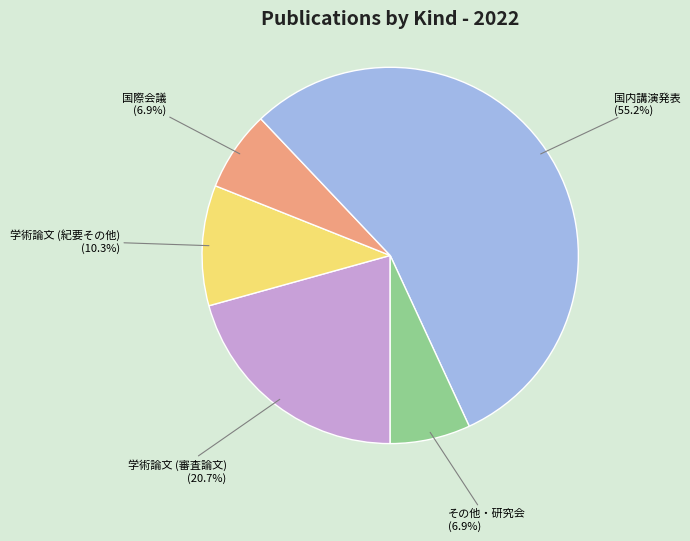

Which category has the biggest portion of the pie?

国内講演発表